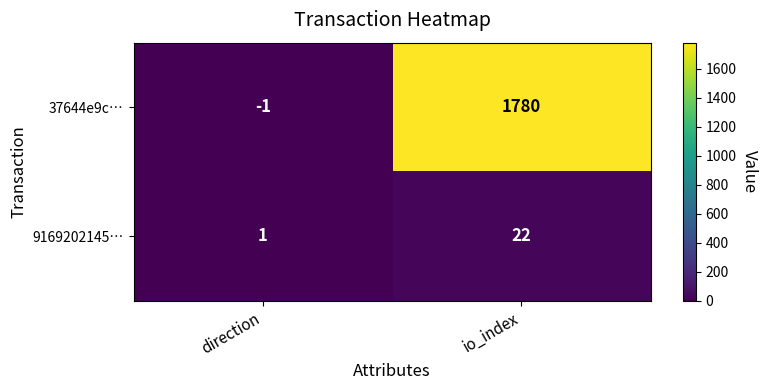

Is it true that 9169202145… equals 22 at io_index?

True